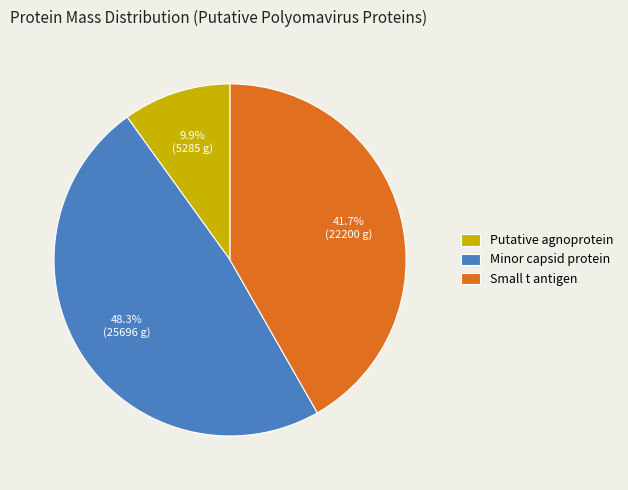

What percentage is the Small t antigen slice, to the nearest percent?

42%